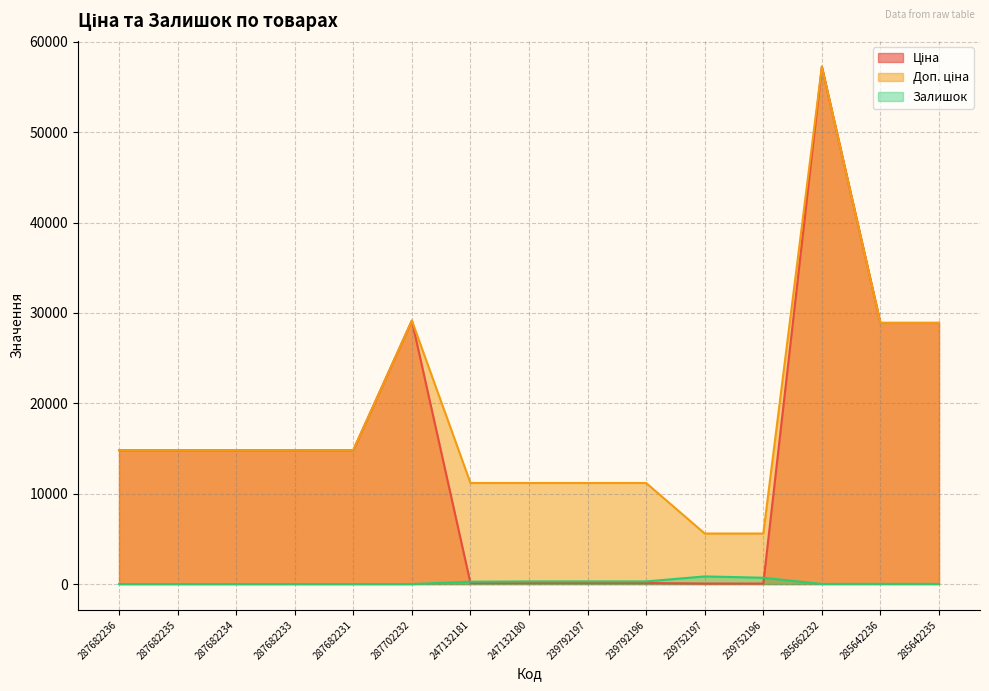

Reading left to right, what are all the values shown in this chart?

Ціна: 14817.6	14817.6	14817.6	14817.6	14817.6	29152.3	111.8	111.8	111.8	111.8	55.9	55.9	57258.0	28901.7	28901.7
Доп. ціна: 14817.6	14817.6	14817.6	14817.6	14817.6	29152.3	11182.0	11182.0	11182.0	11182.0	5591.0	5591.0	57258.0	28901.7	28901.7
Залишок: 0.0	0.0	0.0	0.0	0.0	0.0	260.0	290.0	289.0	290.0	845.0	698.0	13.0	16.0	14.0